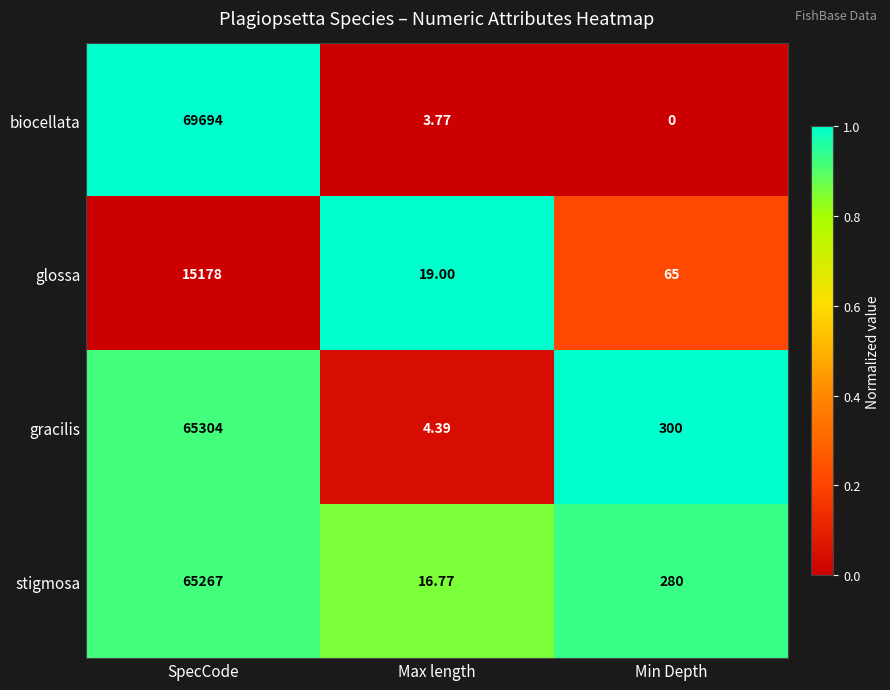

List the series in order of their peak value, highest first.

biocellata, gracilis, stigmosa, glossa